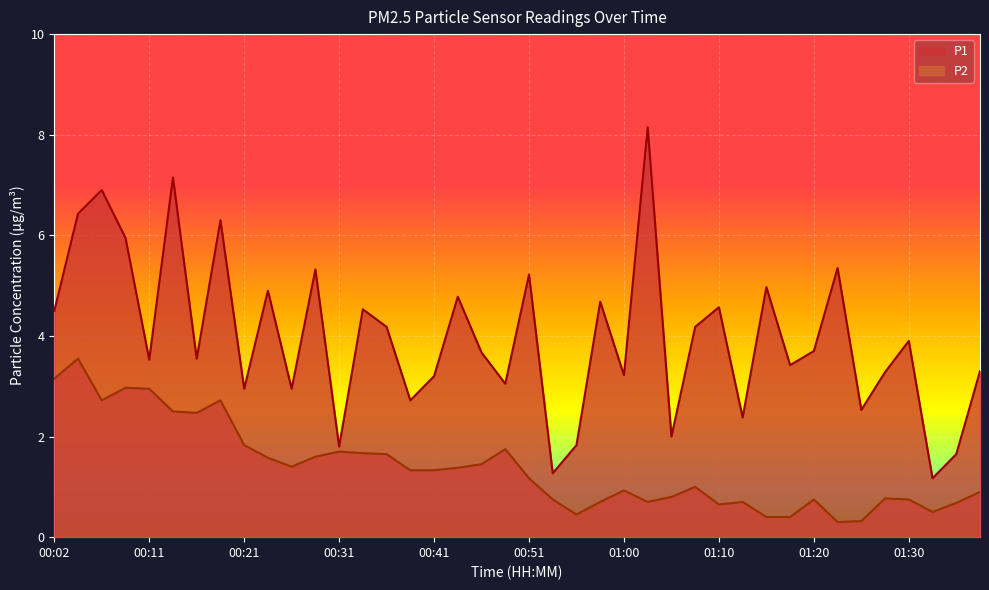

At which label is P2 closest to 1?

01:08